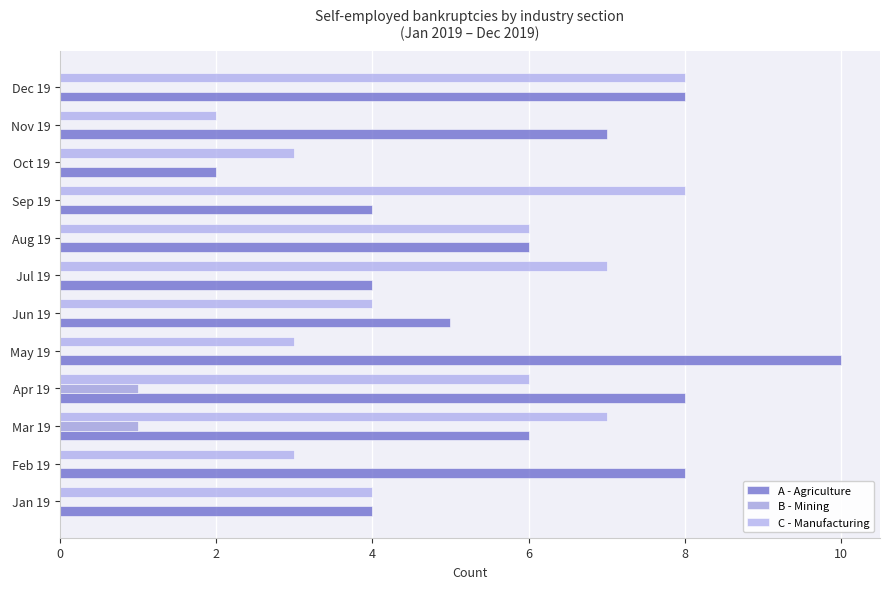

List the series in order of their peak value, lowest first.

B - Mining, C - Manufacturing, A - Agriculture